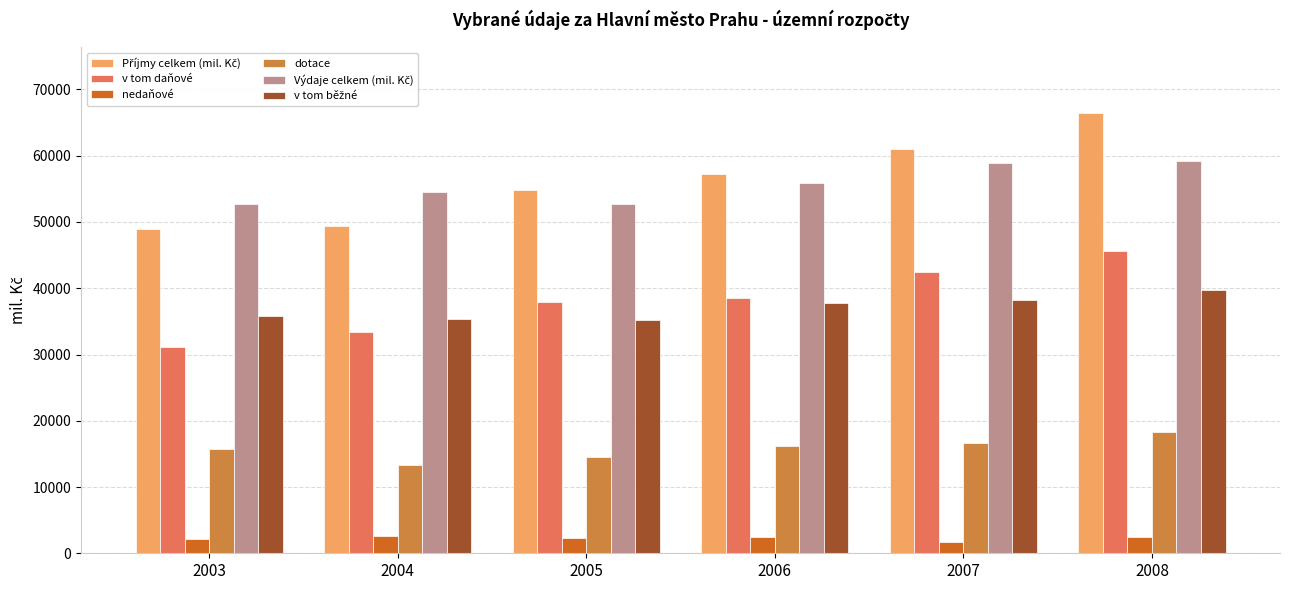

What is the difference between the nedaňové values at 2008 and 2003?

280.1